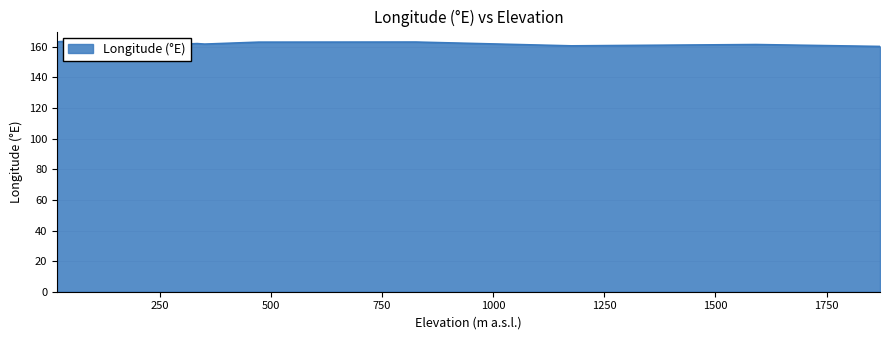

What is the value of the 13th point from the left?

163.8